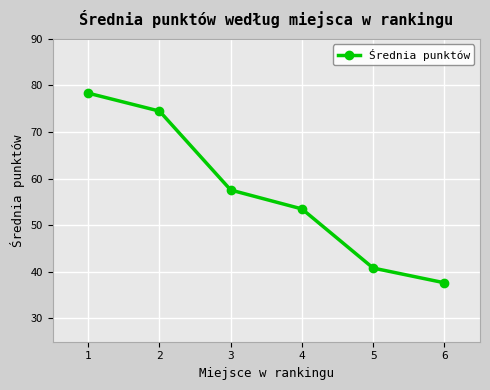

Which category has the lowest value across all series?

6